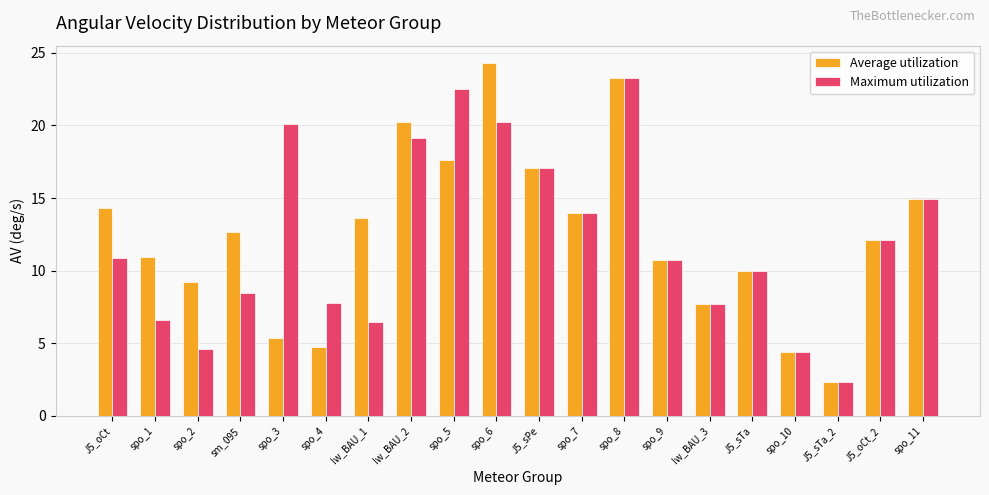

What are all the series names shown in the legend?

Average utilization, Maximum utilization